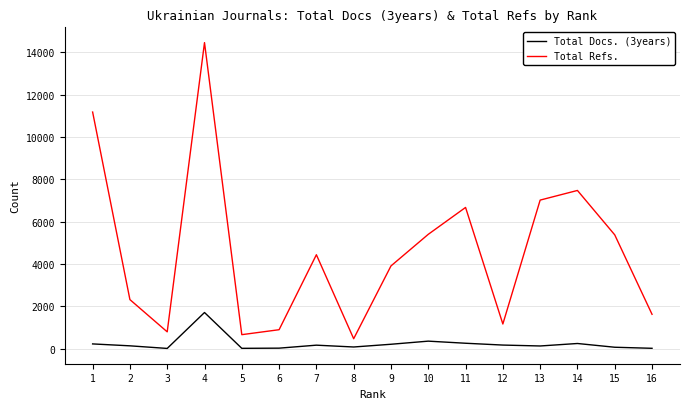

The Total Docs. (3years) series shows 74 at 15. True or false?

True